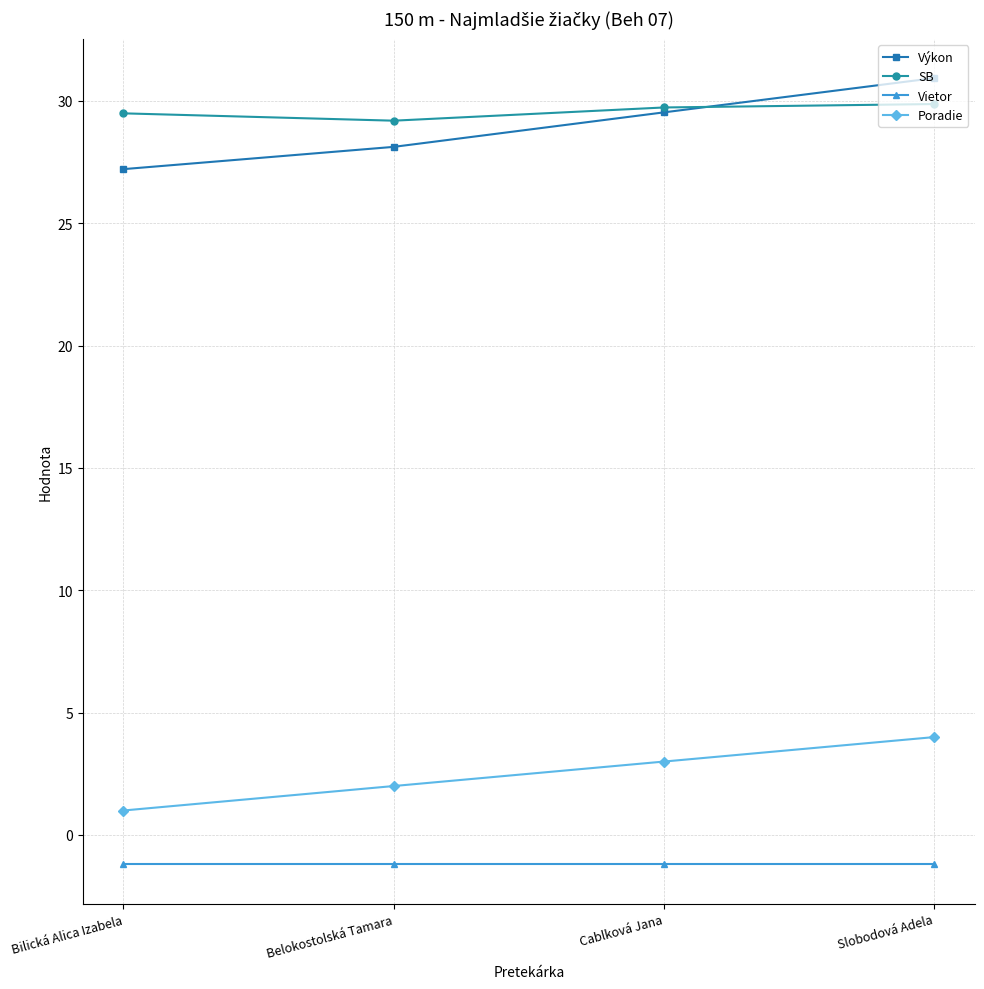

True or false: Výkon and SB cross at least once.

True